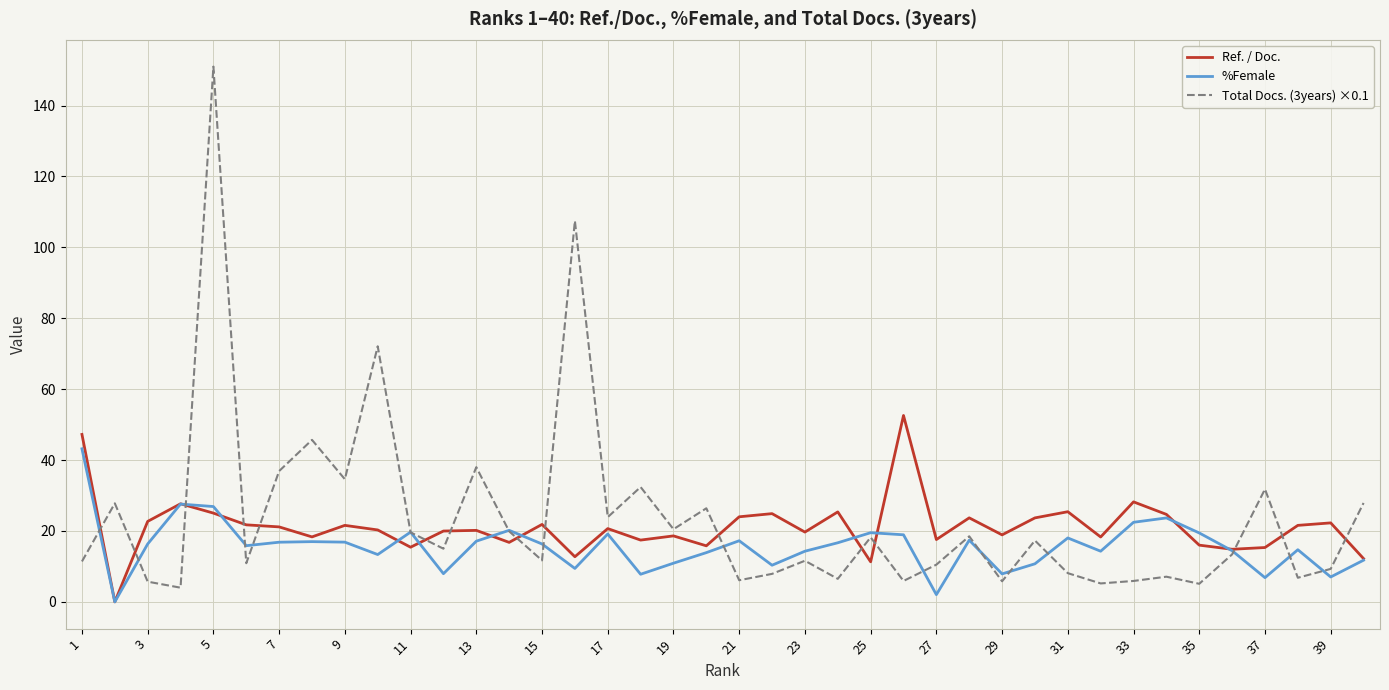

Which series has the largest range (max minus min)?

Total Docs. (3years) ×0.1